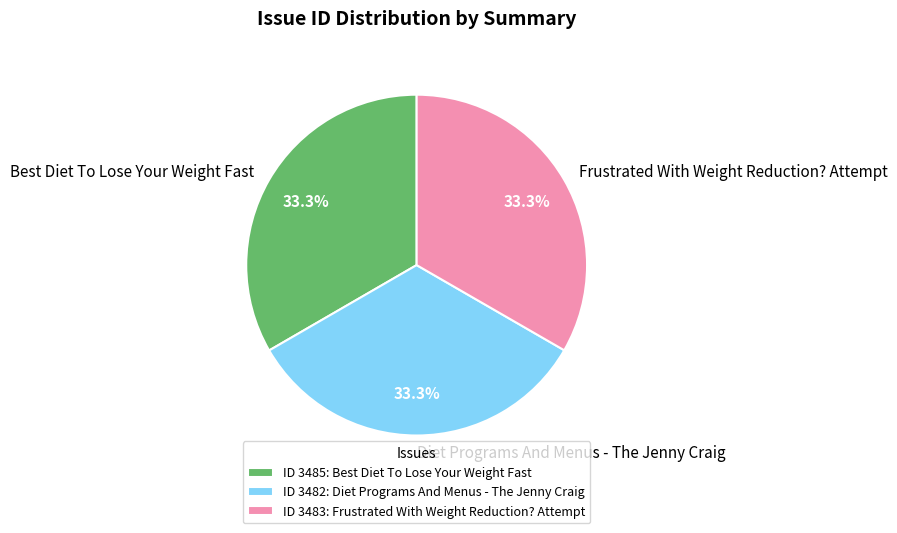

What is the ratio of the value at Frustrated With Weight Reduction? Attempt to the value at Diet Programs And Menus - The Jenny Craig?

1.0